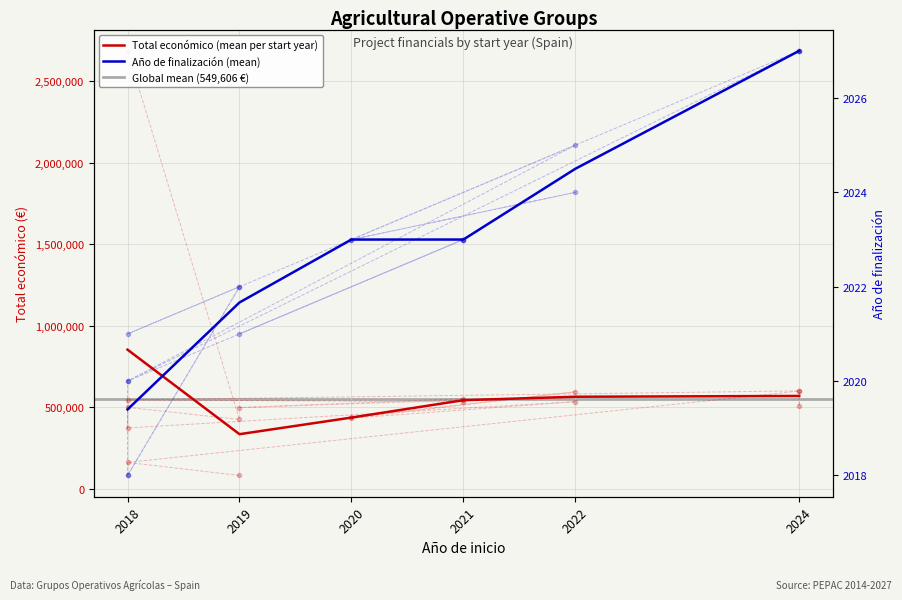

What is the label of the 1st point from the right?

2018